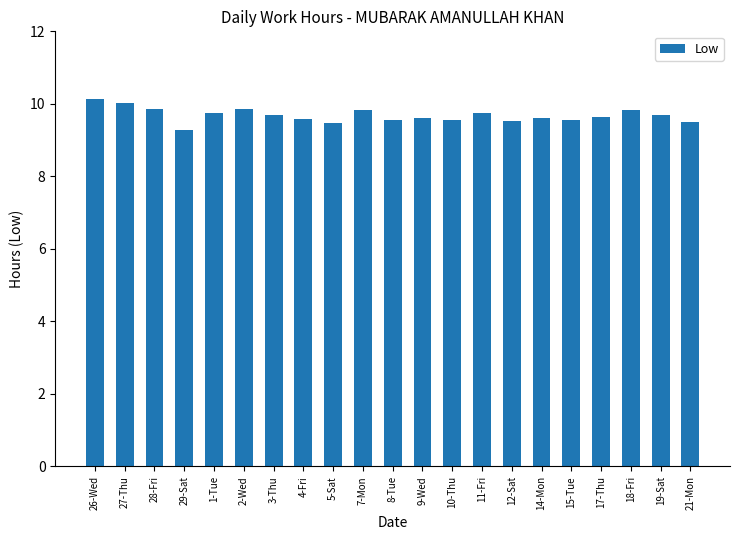

What is the ratio of the value at 9-Wed to the value at 5-Sat?

1.0